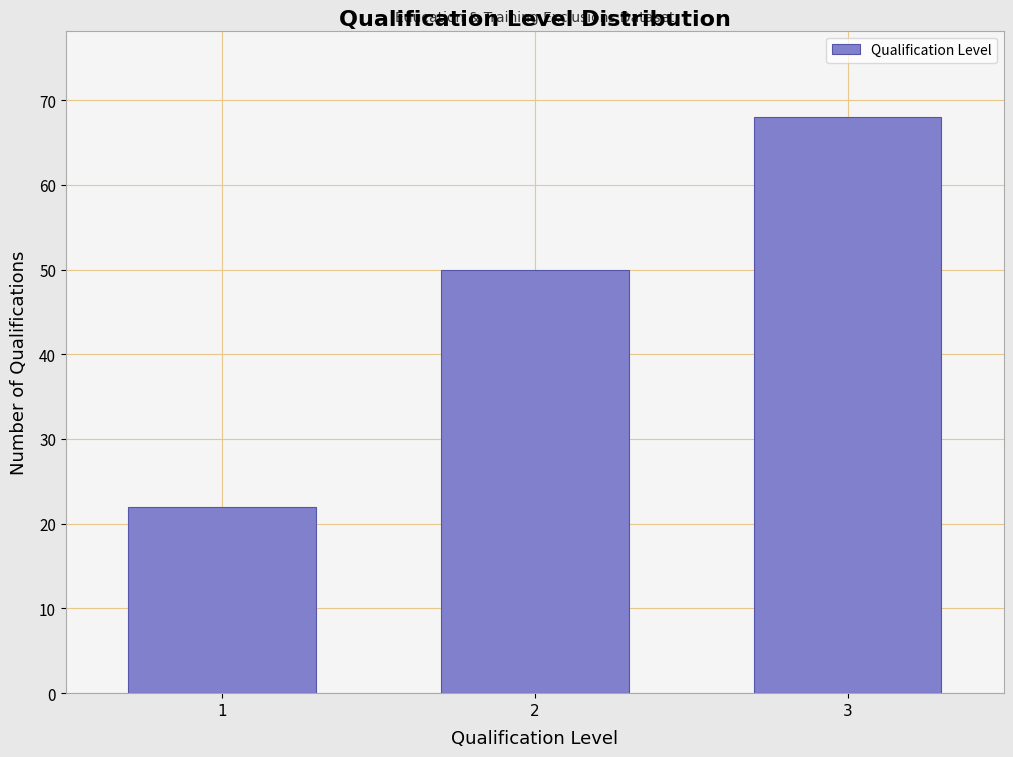

Reading left to right, extract all data points from this chart.

1=22	2=50	3=68